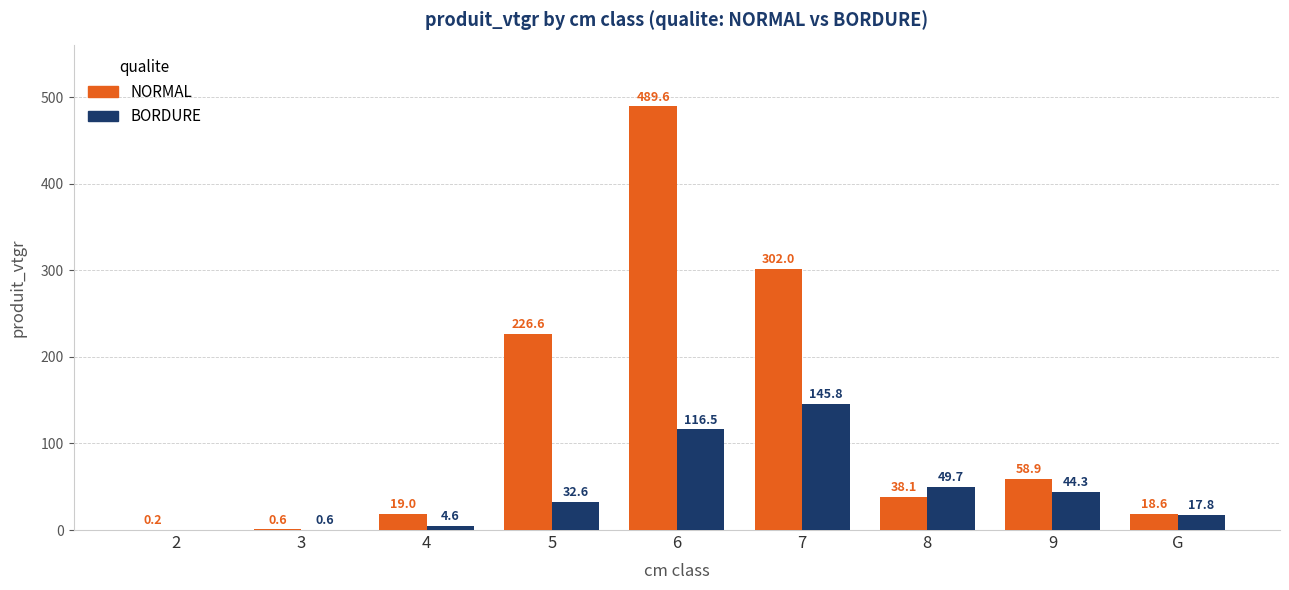

What is the sum of the BORDURE values at 4 and 3?

5.2